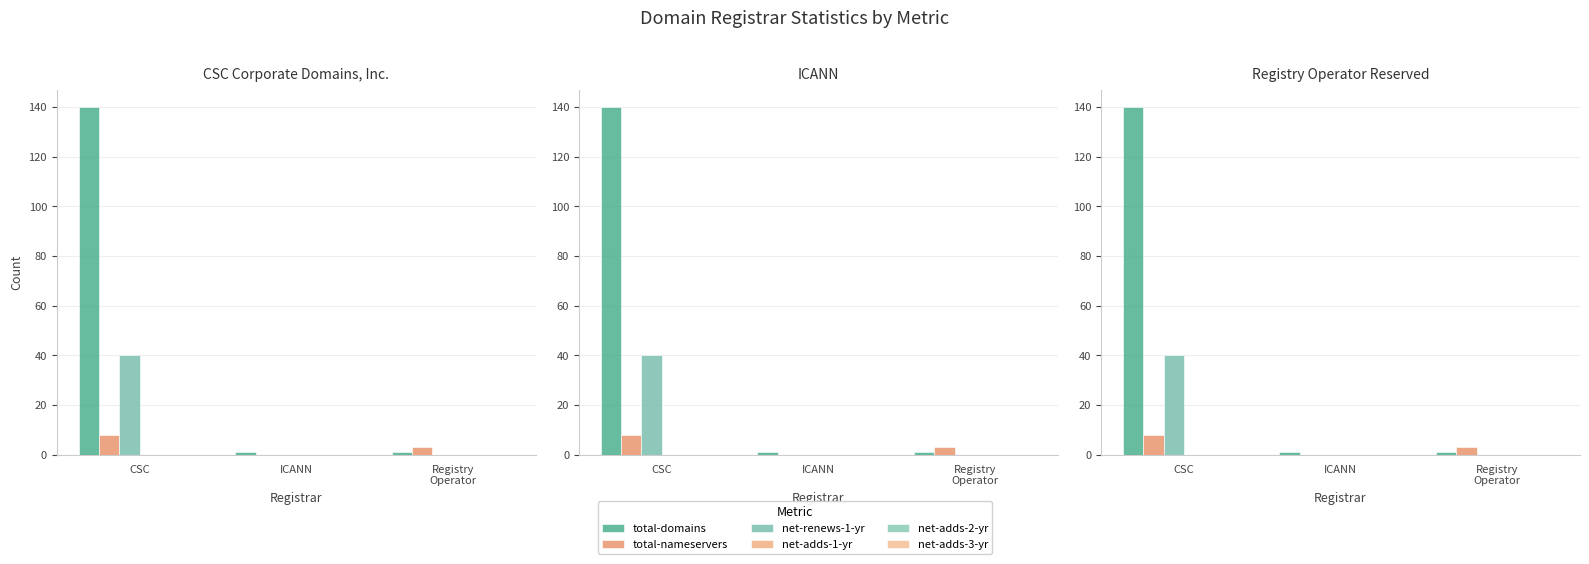

Are the bars horizontal?

No